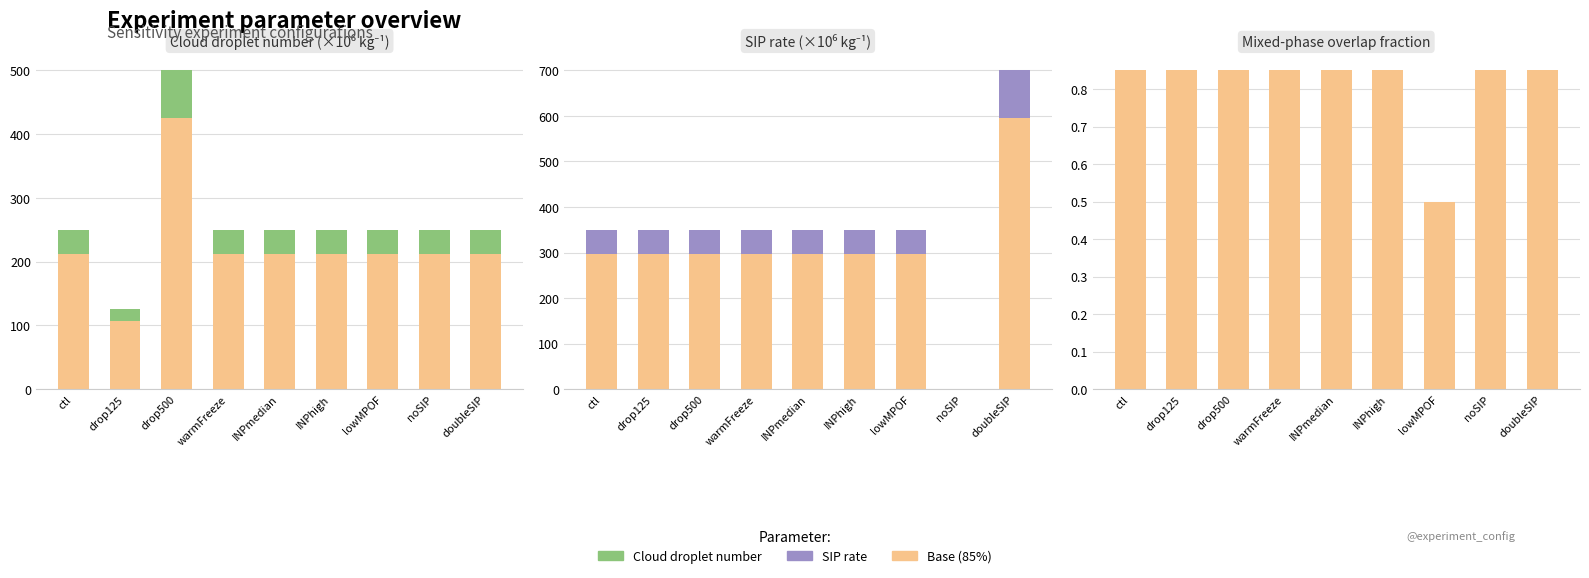

Which category has the highest value in the Base series?

ctl